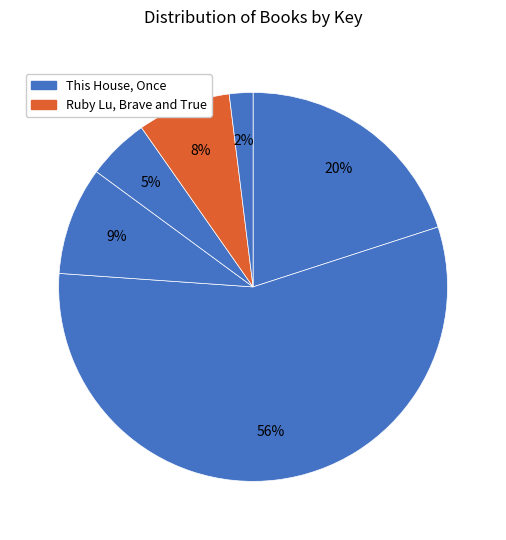

To the nearest percent, what is the difference between the largest and smallest slice percentages?

54%